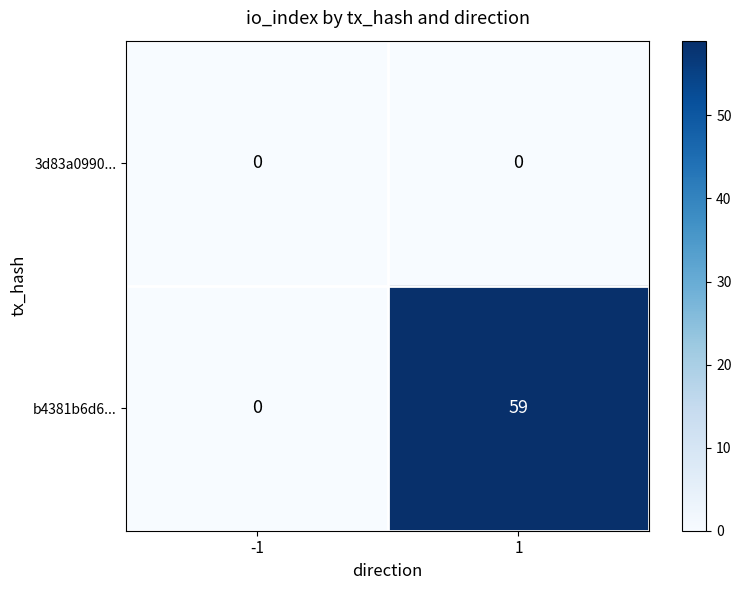

Which series has the widest spread of values?

b4381b6d6...